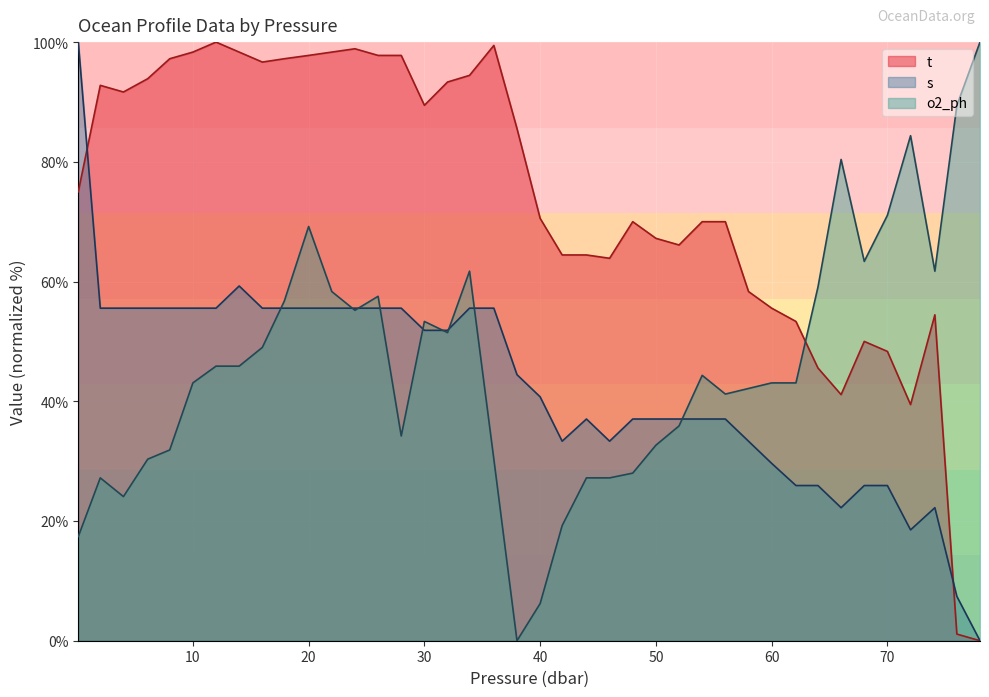

Between which two adjacent categories do o2_ph and t first intersect?

62.1 and 64.0